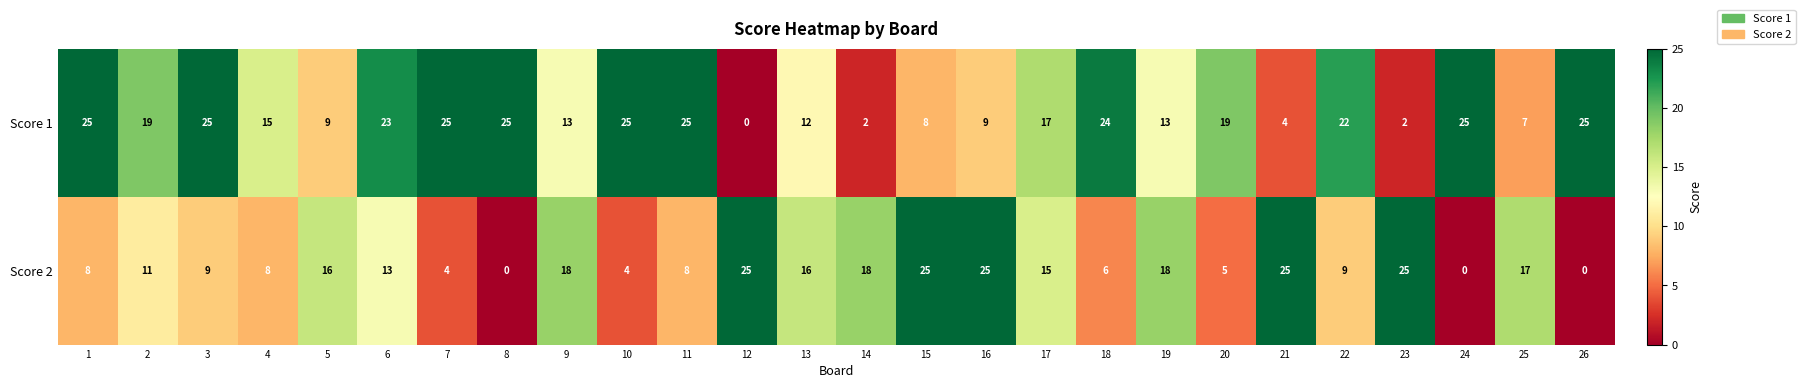

What is the highest value of the Score 2 series?

25